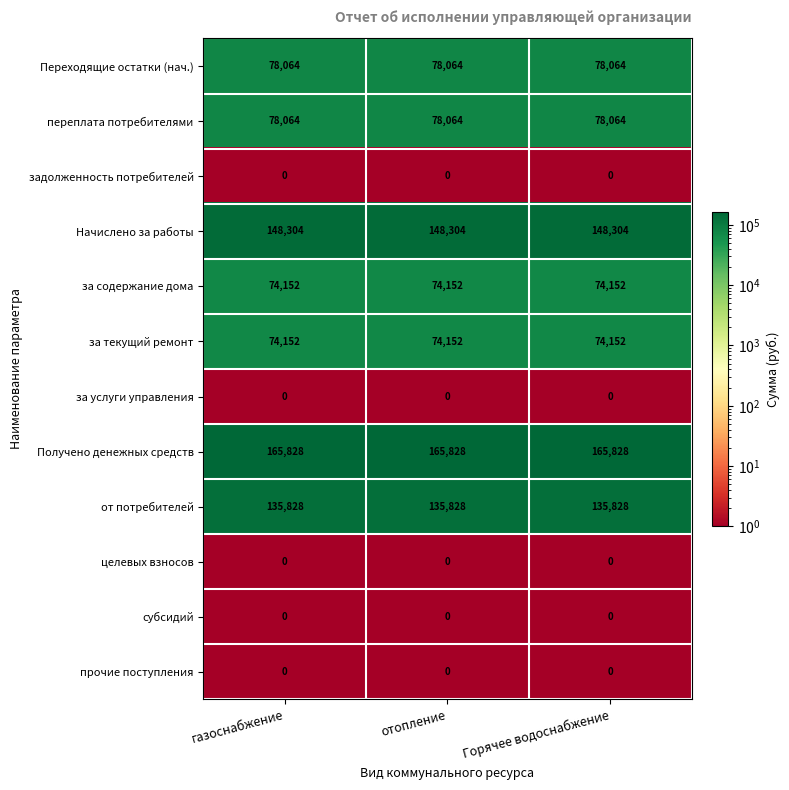

What is the maximum value for переплата потребителями?

78064